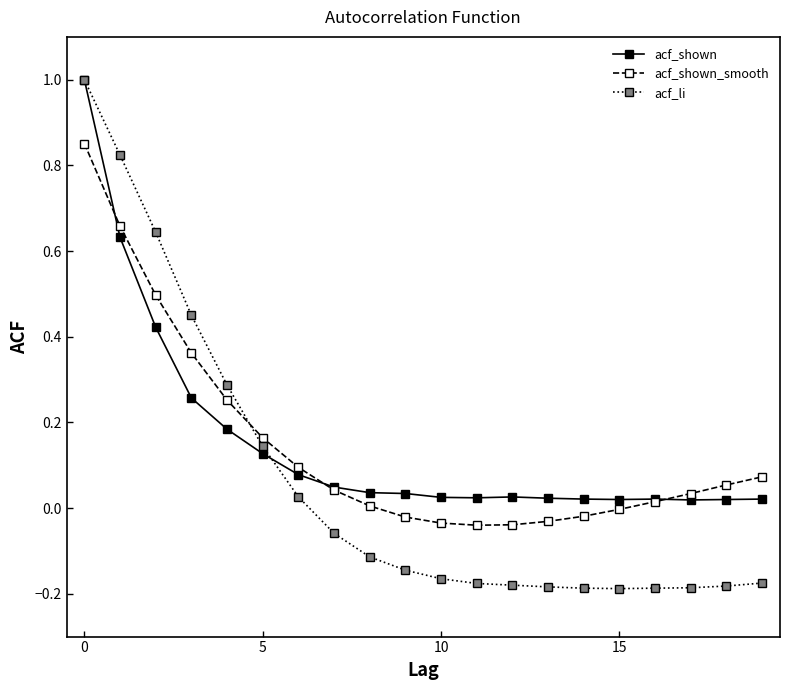

How many categories are shown in the chart?

20